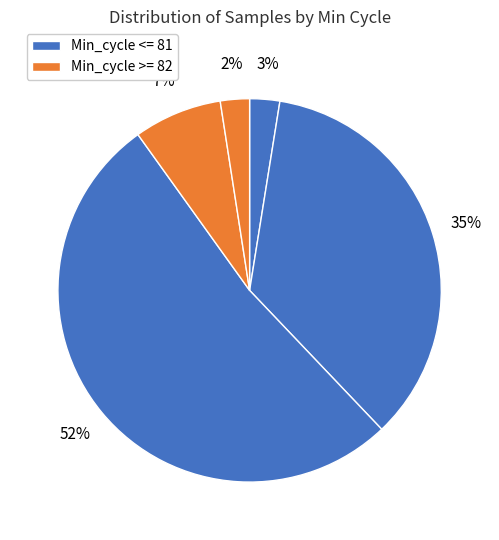

How many segments does this pie chart have?

5